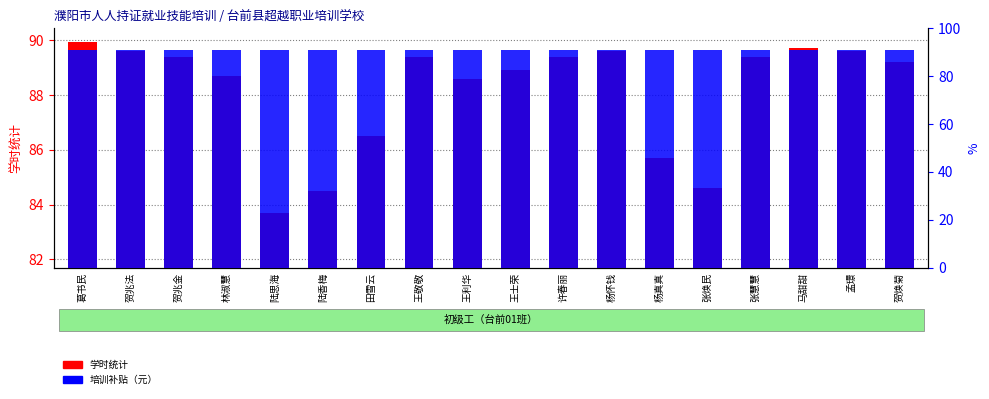

The 学时统计 series shows 135.3 at 马甜甜. True or false?

False